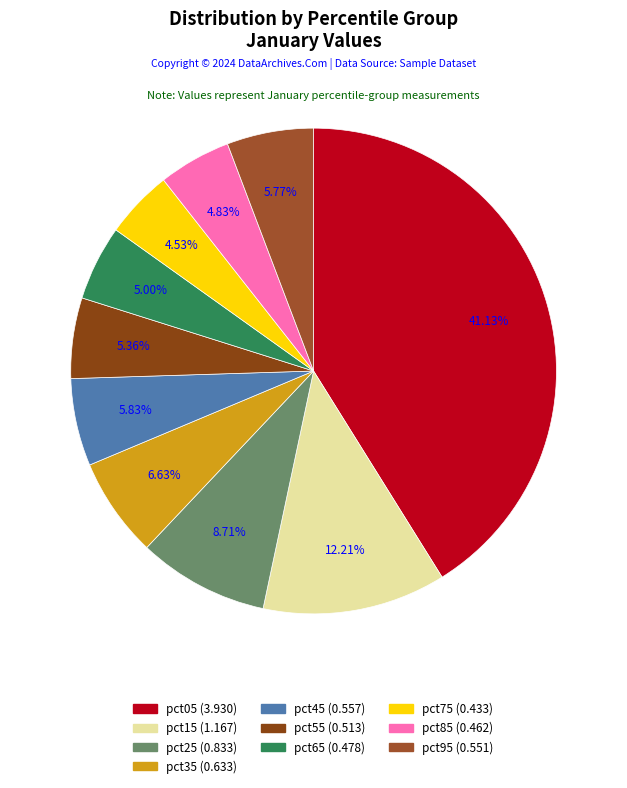

Is there any slice that represents more than half of the pie?

No